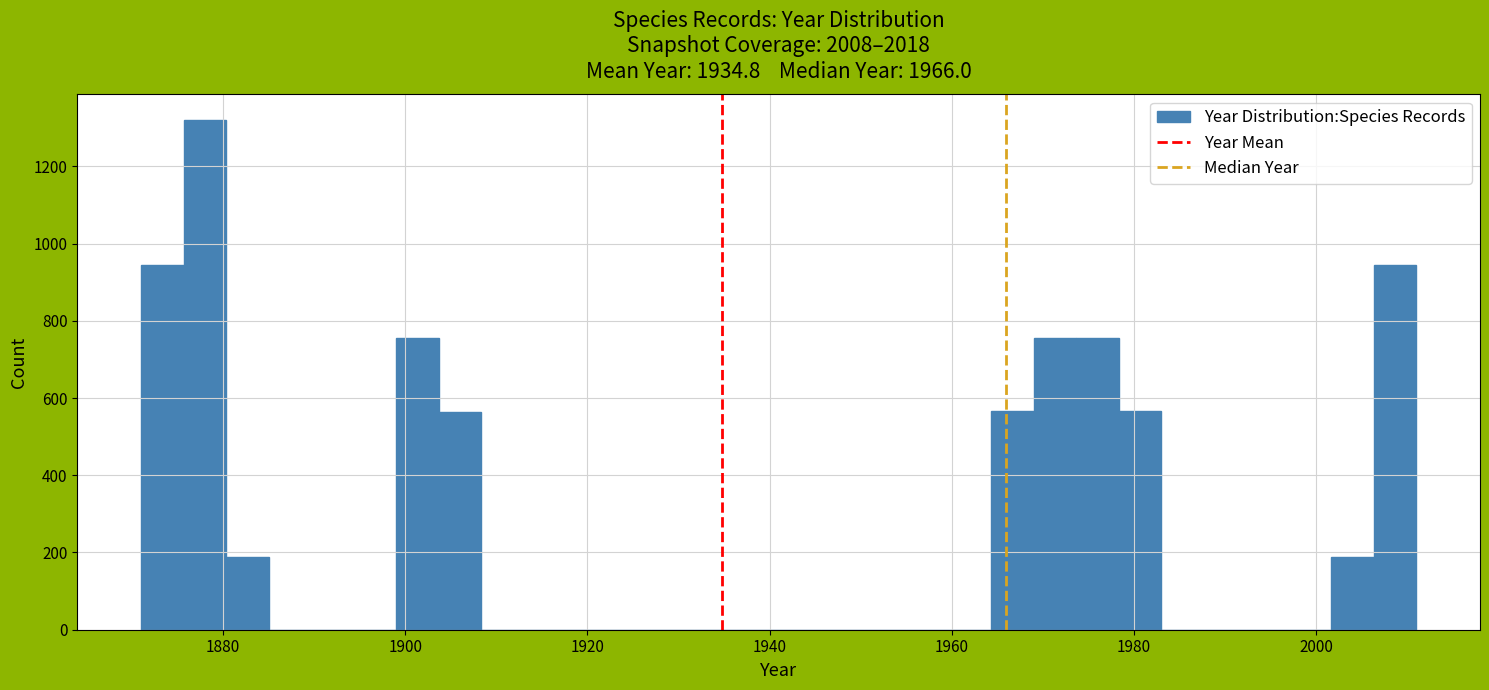

Read against the x-axis, roughly where is the centre of the tallest bar?

1878